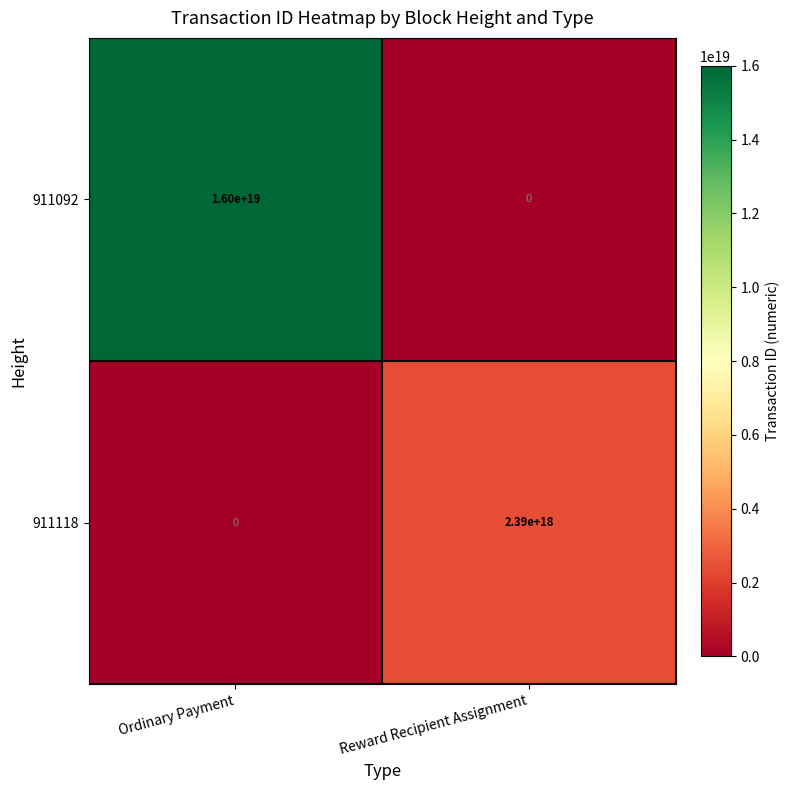

Rank the series at Ordinary Payment from highest to lowest value.

911092, 911118